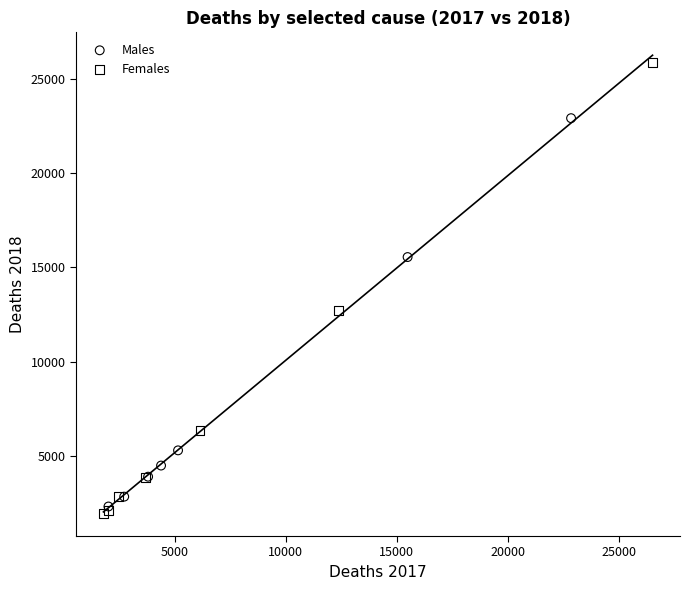

Which series has the widest spread of Y values?

Females